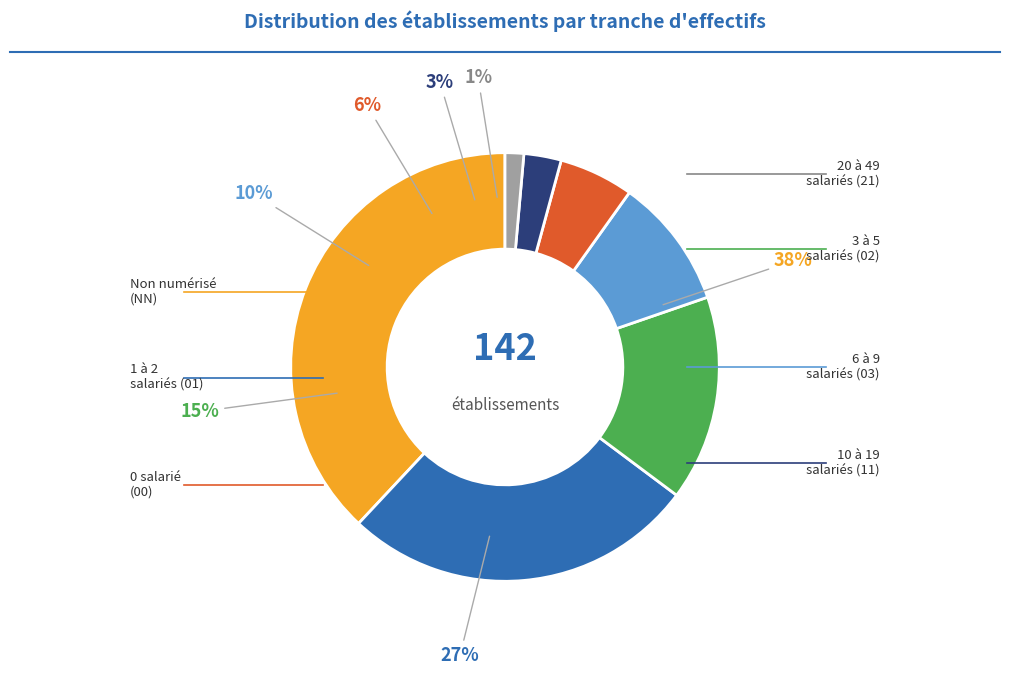

How many slices are in this pie chart?

7